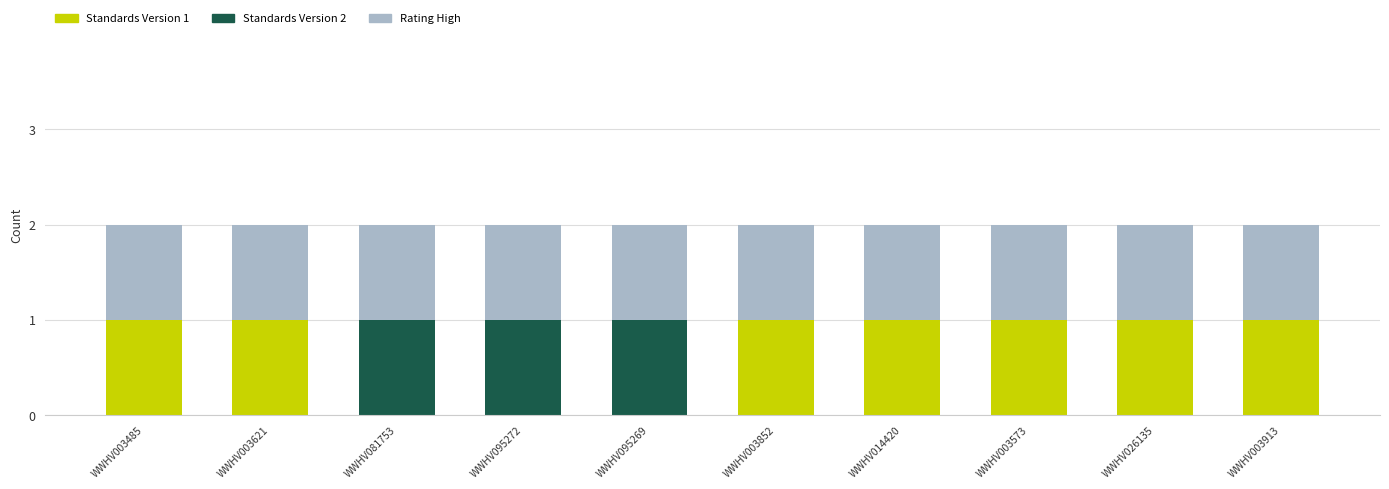

Reading left to right, list the values for the Standards Version 1 series.

WWHV003485=1	WWHV003621=1	WWHV081753=0	WWHV095272=0	WWHV095269=0	WWHV003852=1	WWHV014420=1	WWHV003573=1	WWHV026135=1	WWHV003913=1